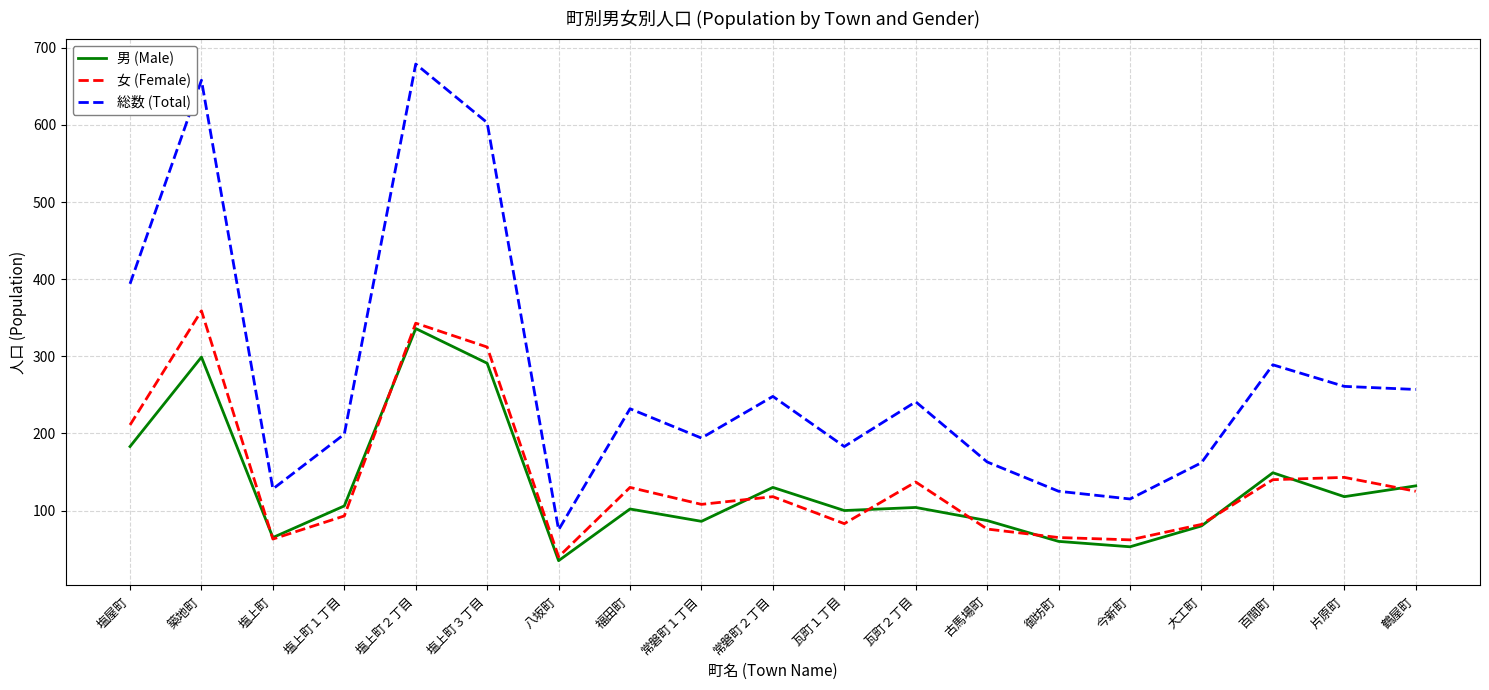

True or false: 女 (Female) and 総数 (Total) cross at least once.

False